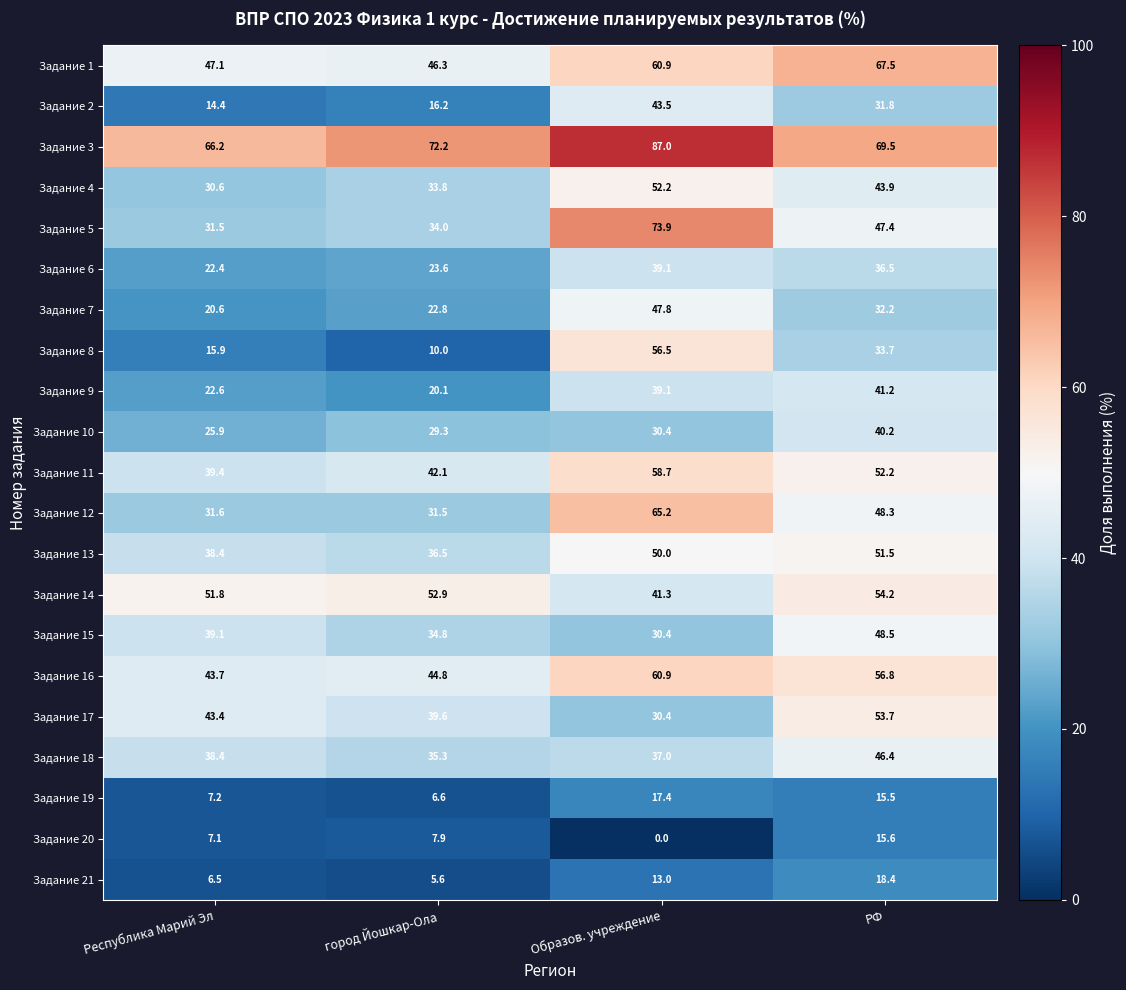

The value of Задание 10 at Образов. учреждение is 46.6. True or false?

False